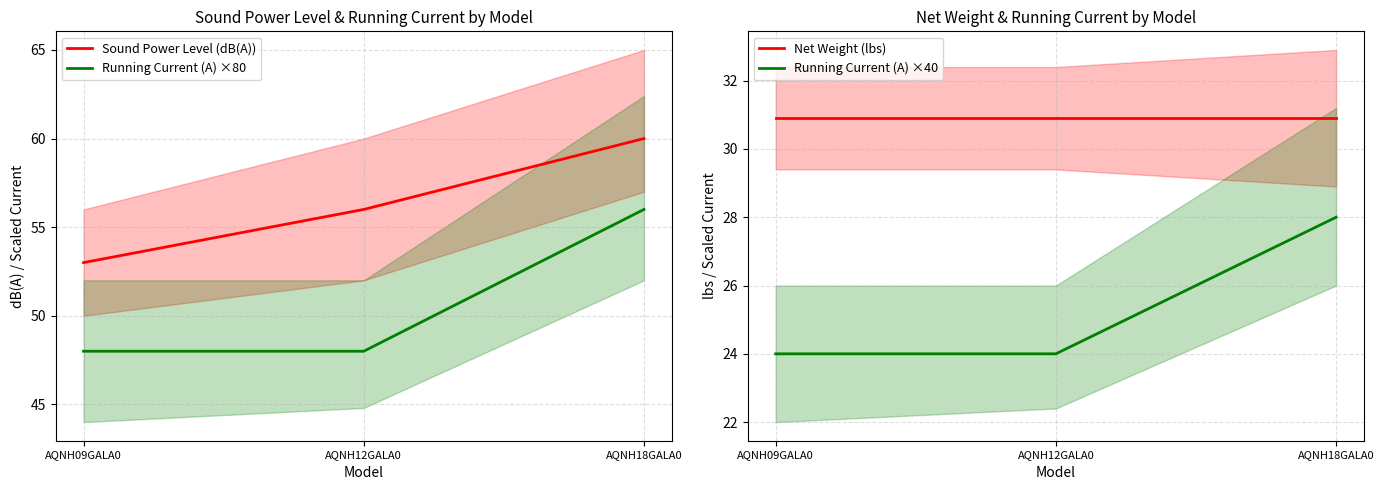

The value of Running Current (A) ×80 at AQNH18GALA0 is 56.0. True or false?

True